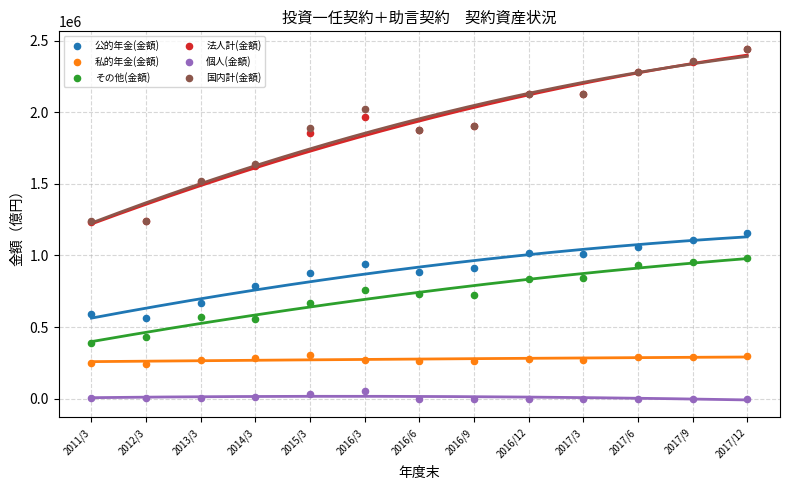

What are all the series names shown in the legend?

公的年金(金額), 私的年金(金額), その他(金額), 法人計(金額), 個人(金額), 国内計(金額)